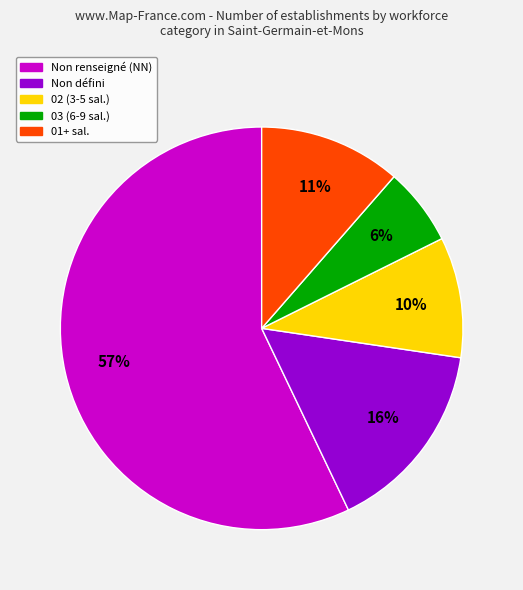

Is there any slice that represents more than half of the pie?

Yes